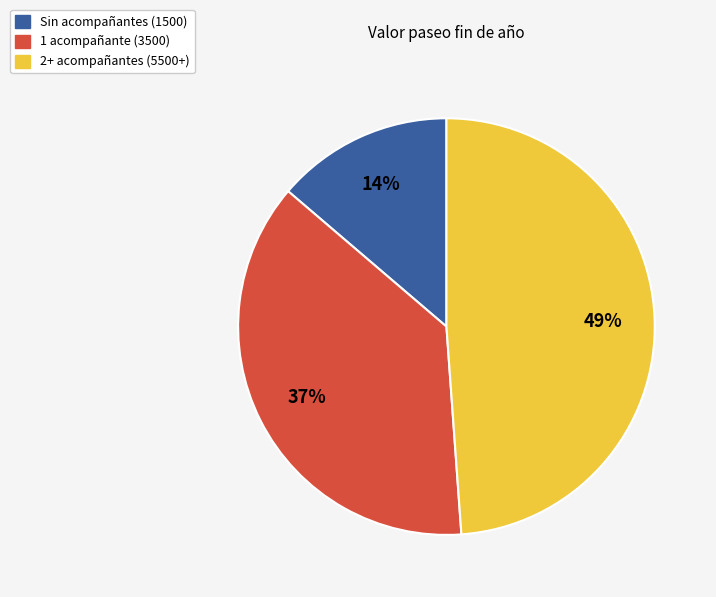

How many segments does this pie chart have?

3